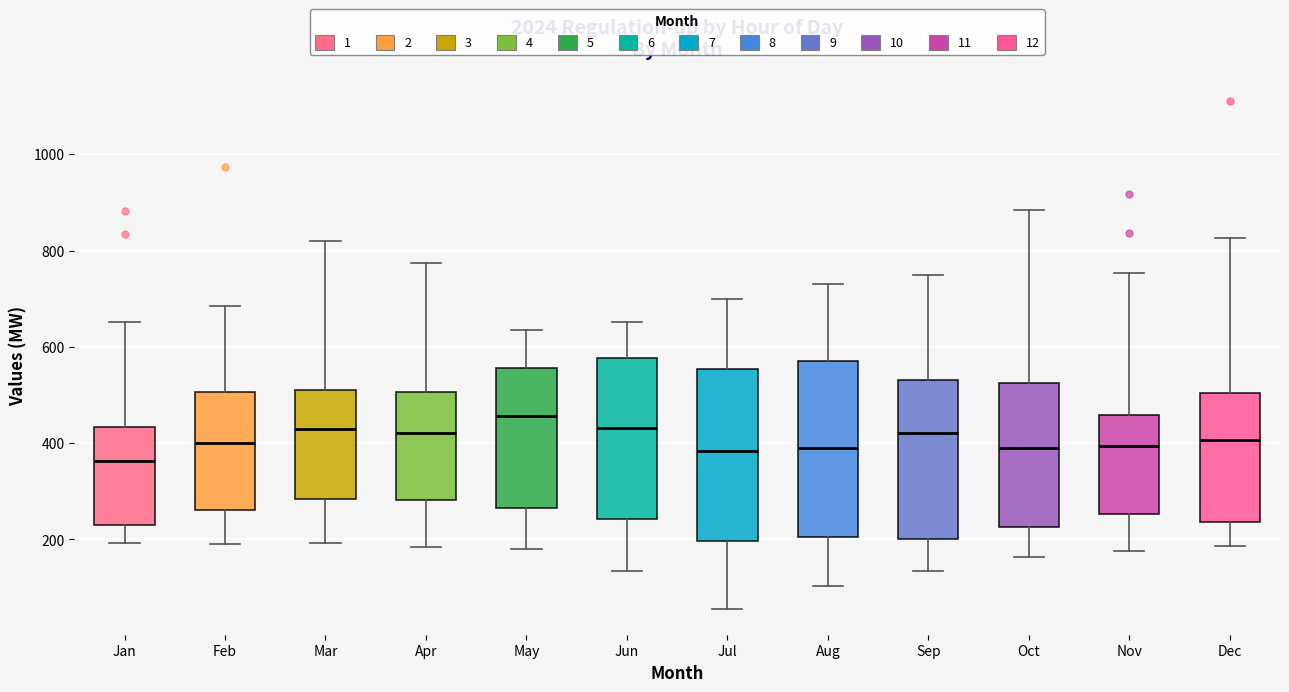

Where does the lower whisker of the box for Aug end on the y-axis? The values are not printed on the chart, so give them approximately, as read against the axis.

100